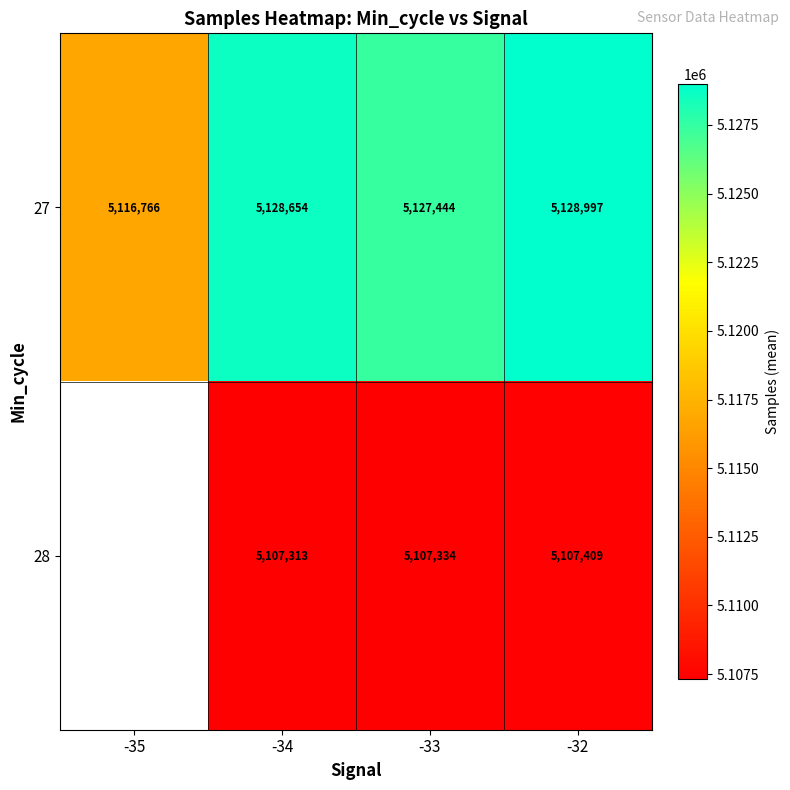

Which label corresponds to the smallest value in the chart?

-34